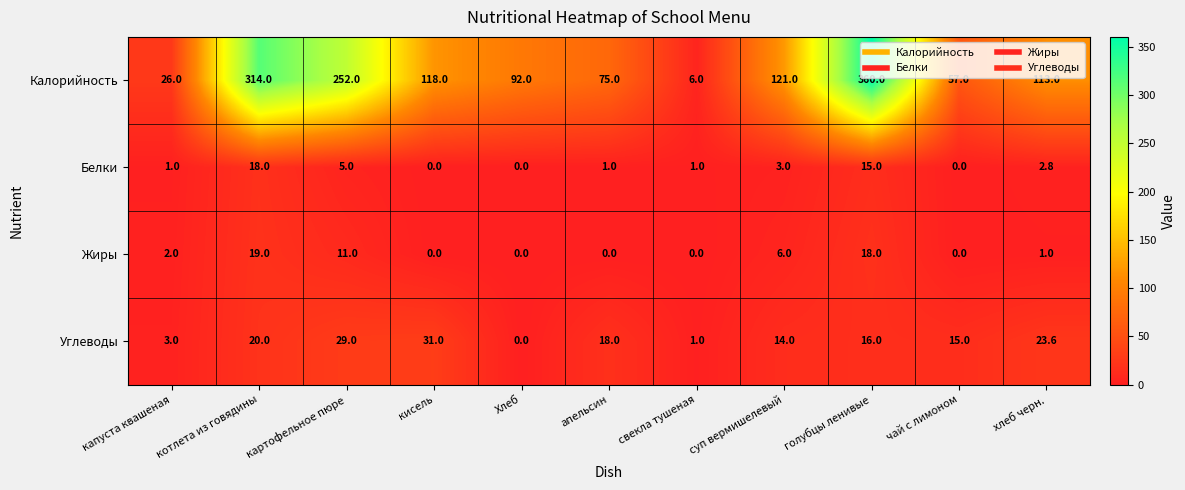

Between котлета из говядины and Хлеб, which series saw the biggest shift?

Калорийность